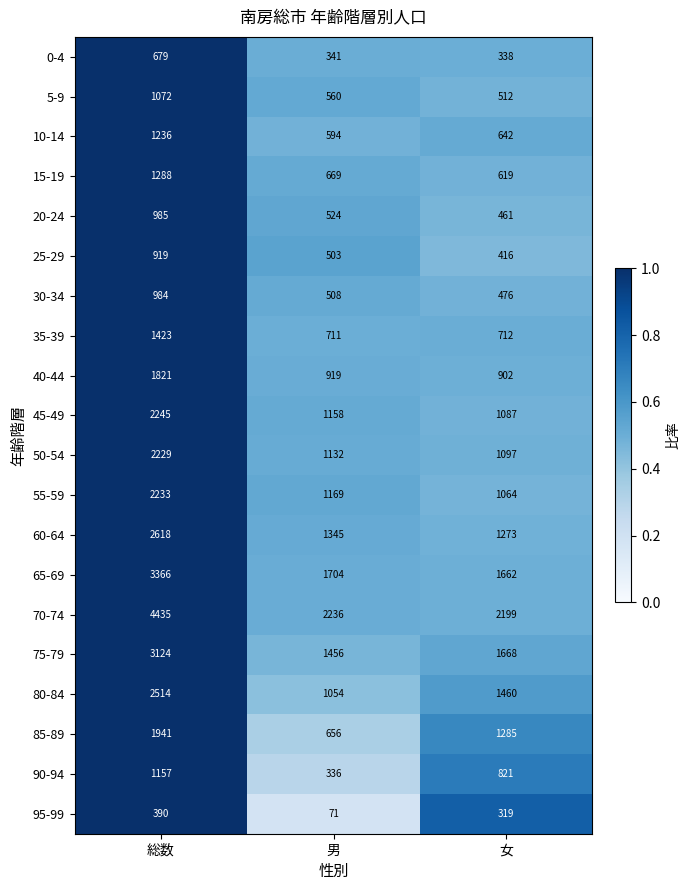

What is the total value across all series at 女?

19013